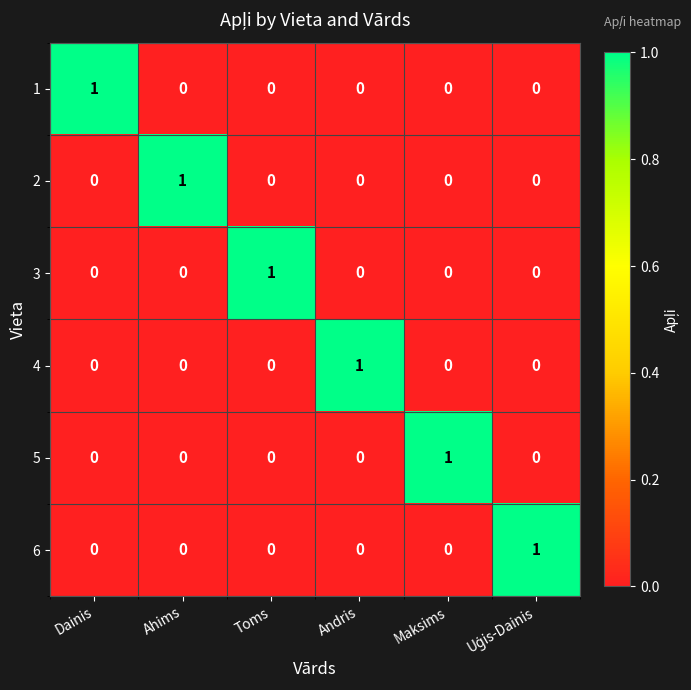

At how many categories does at least one series exceed 0?

6